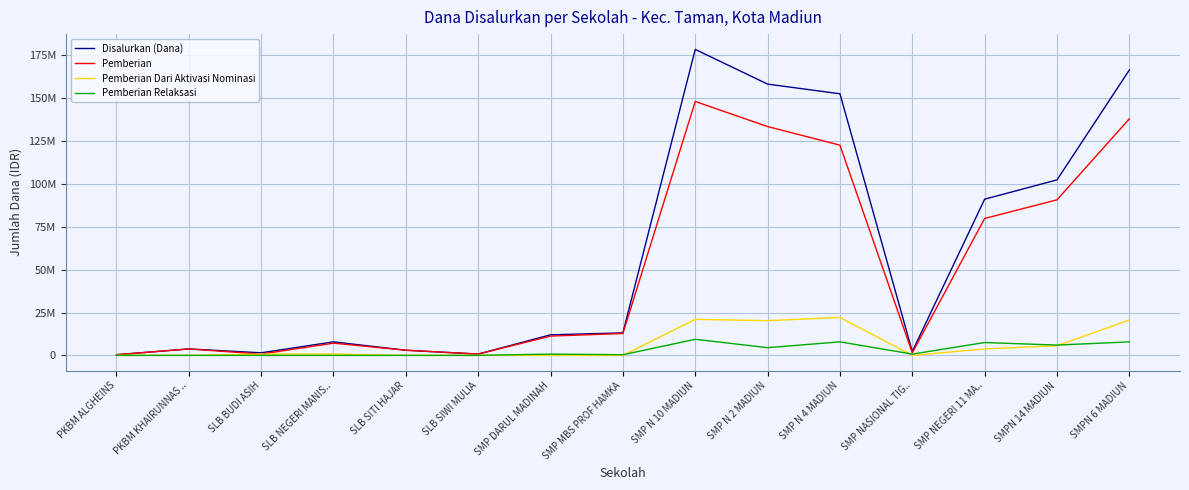

Does the chart display data point markers on the line(s)?

No